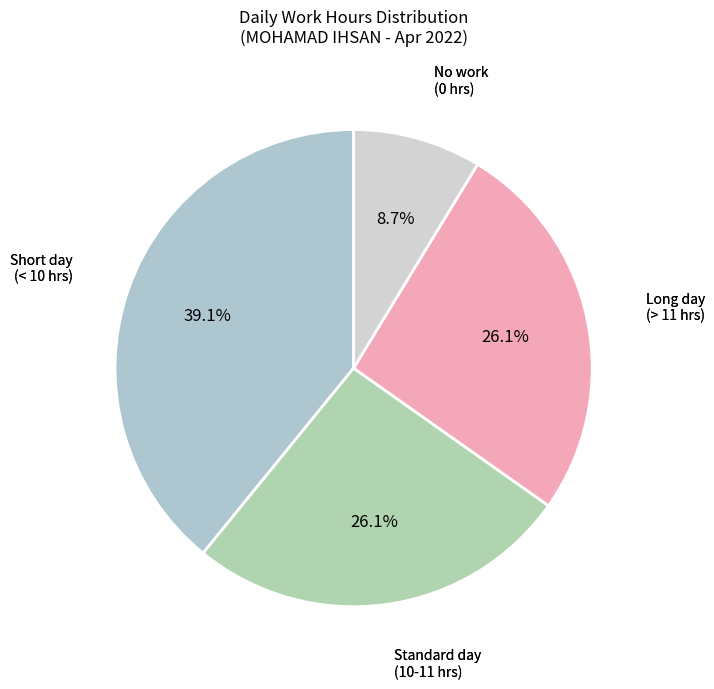

Does any single category account for the majority?

No